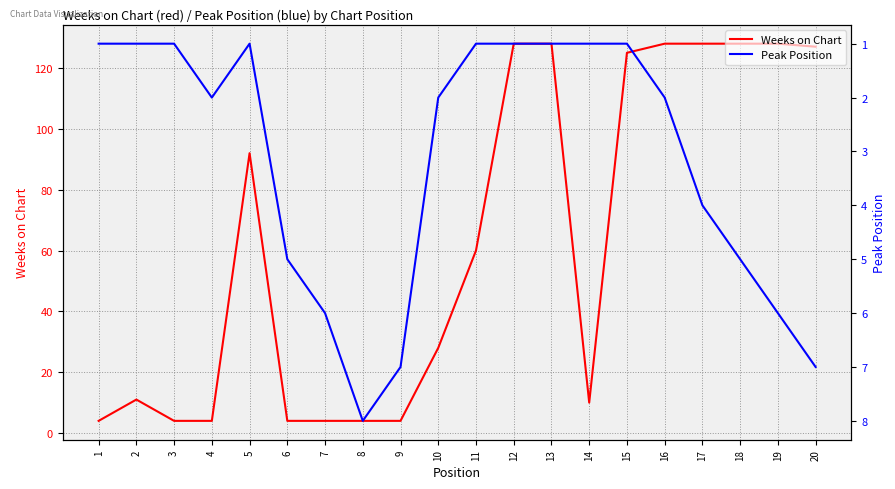

Does the chart have visible grid lines?

Yes